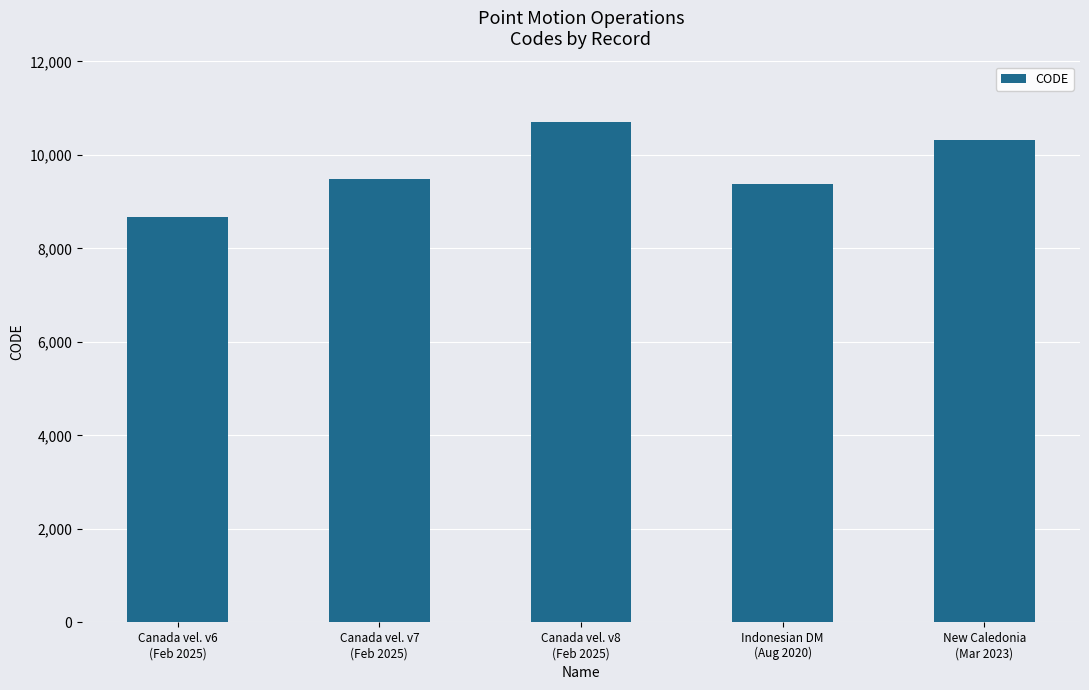

Rank the categories by value from lowest to highest.

Canada vel. v6
(Feb 2025), Indonesian DM
(Aug 2020), Canada vel. v7
(Feb 2025), New Caledonia
(Mar 2023), Canada vel. v8
(Feb 2025)